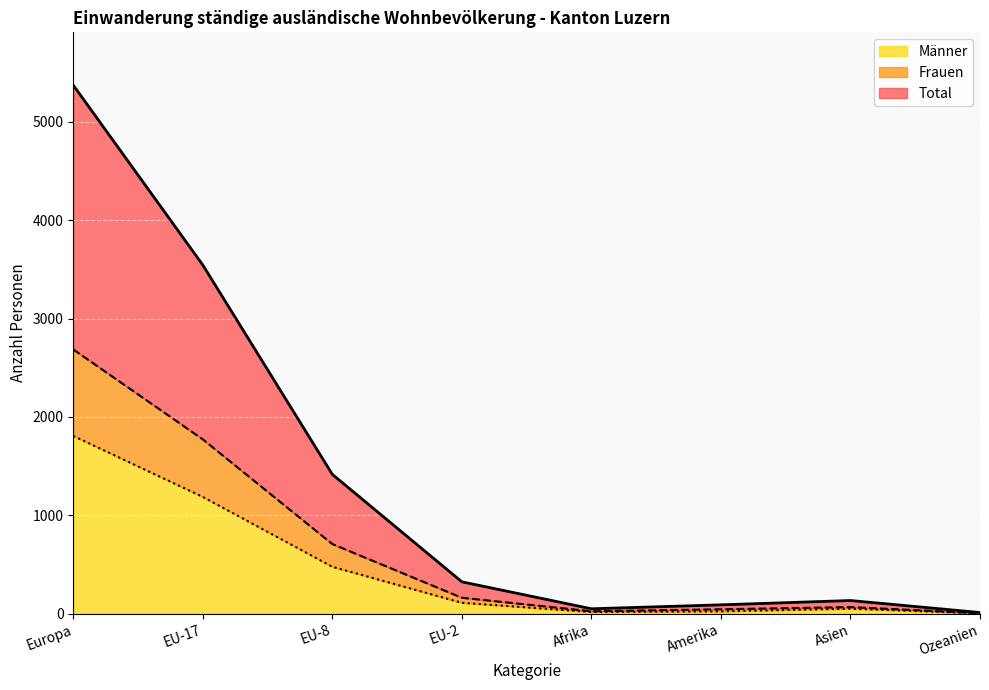

At which label does Männer first exceed 111?

Europa